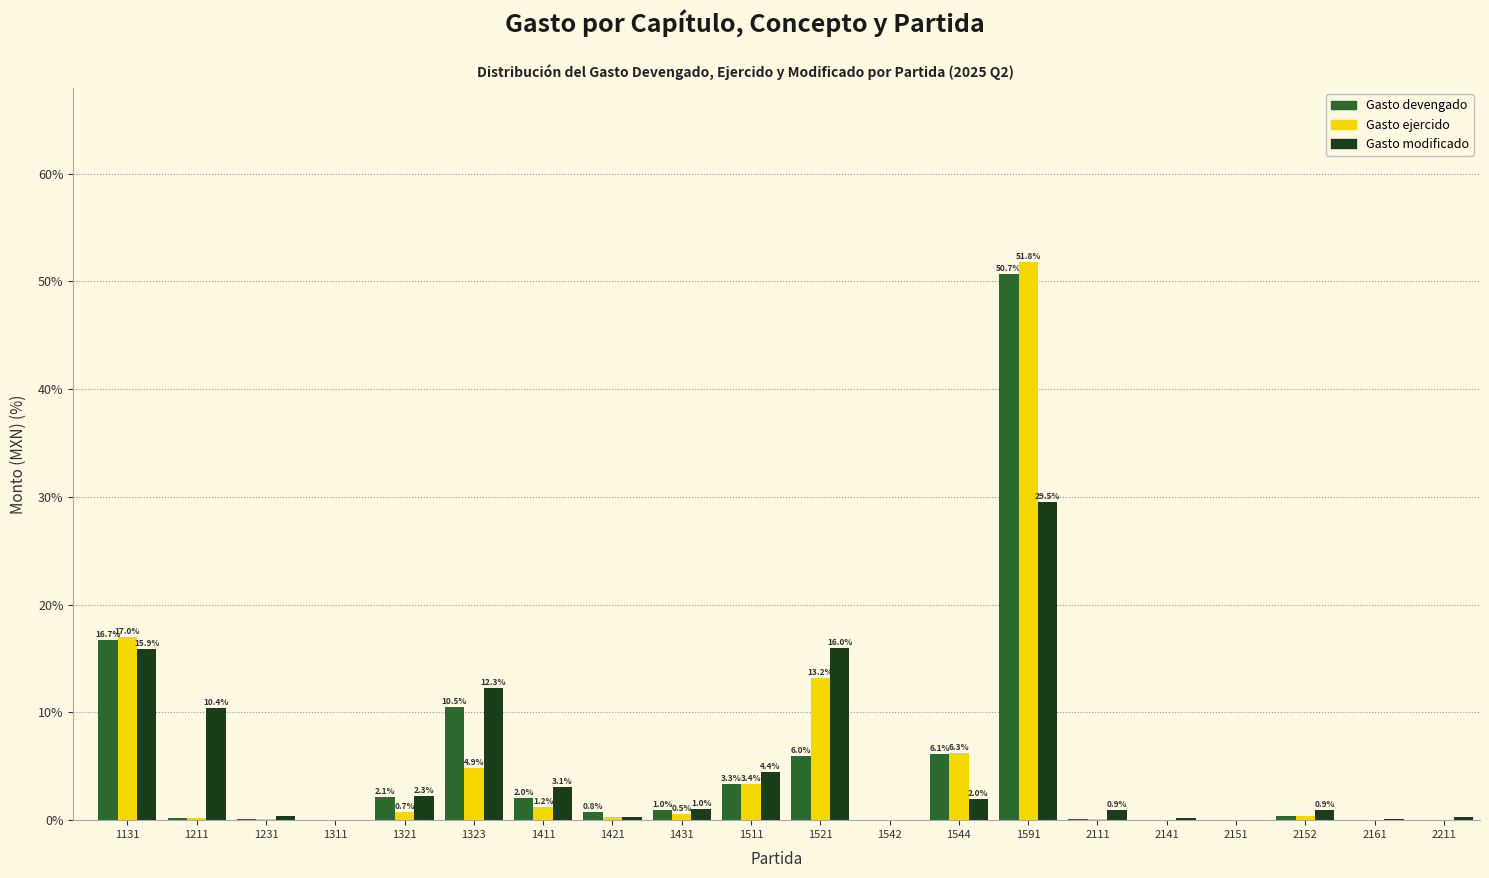

What is the highest value of the Gasto modificado series?

29.5